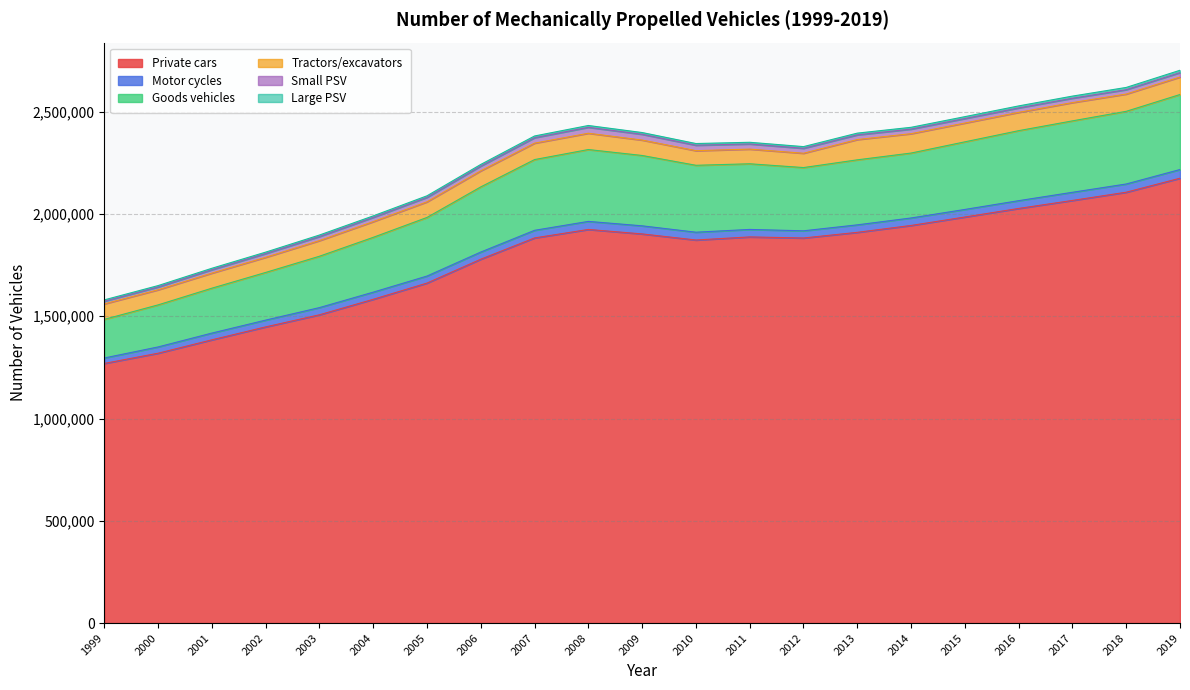

What is the spread (max minus min) of values at 2011?

1879534